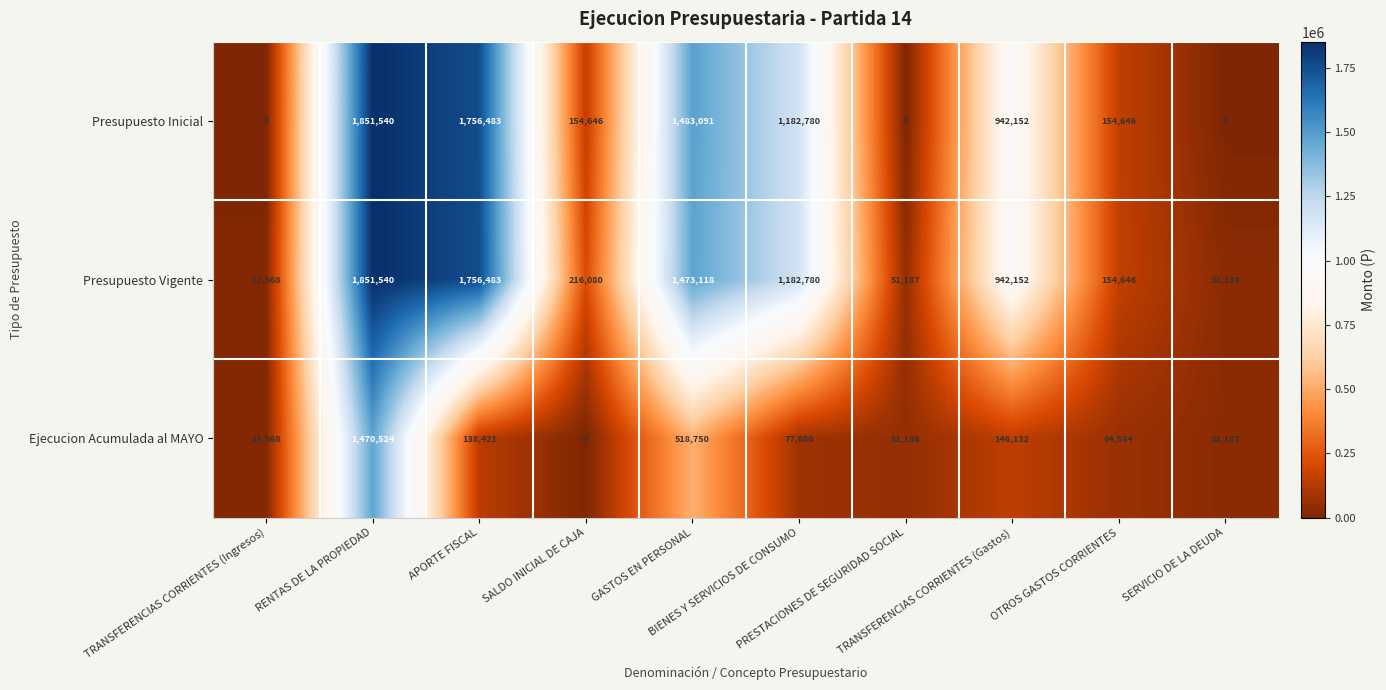

What is the highest value of the Ejecucion Acumulada al MAYO series?

1470524